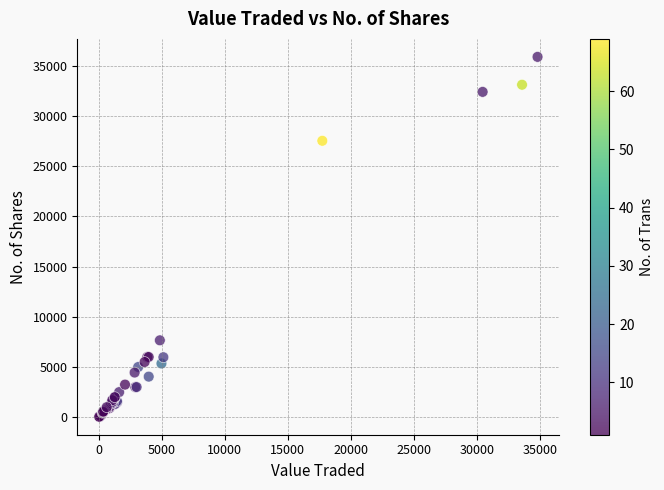

What Y value in the scatter plot is closest to 17968?

27530